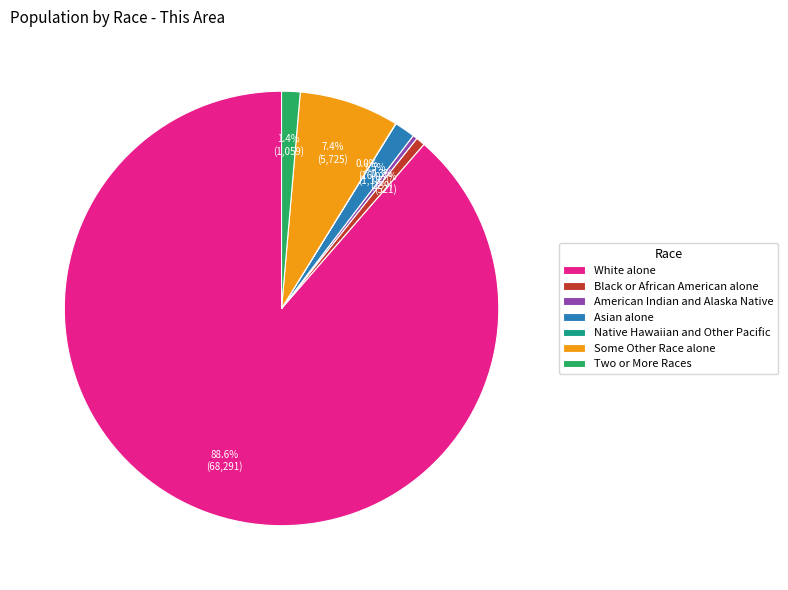

How much of the chart is everything except Asian alone?

98.5%